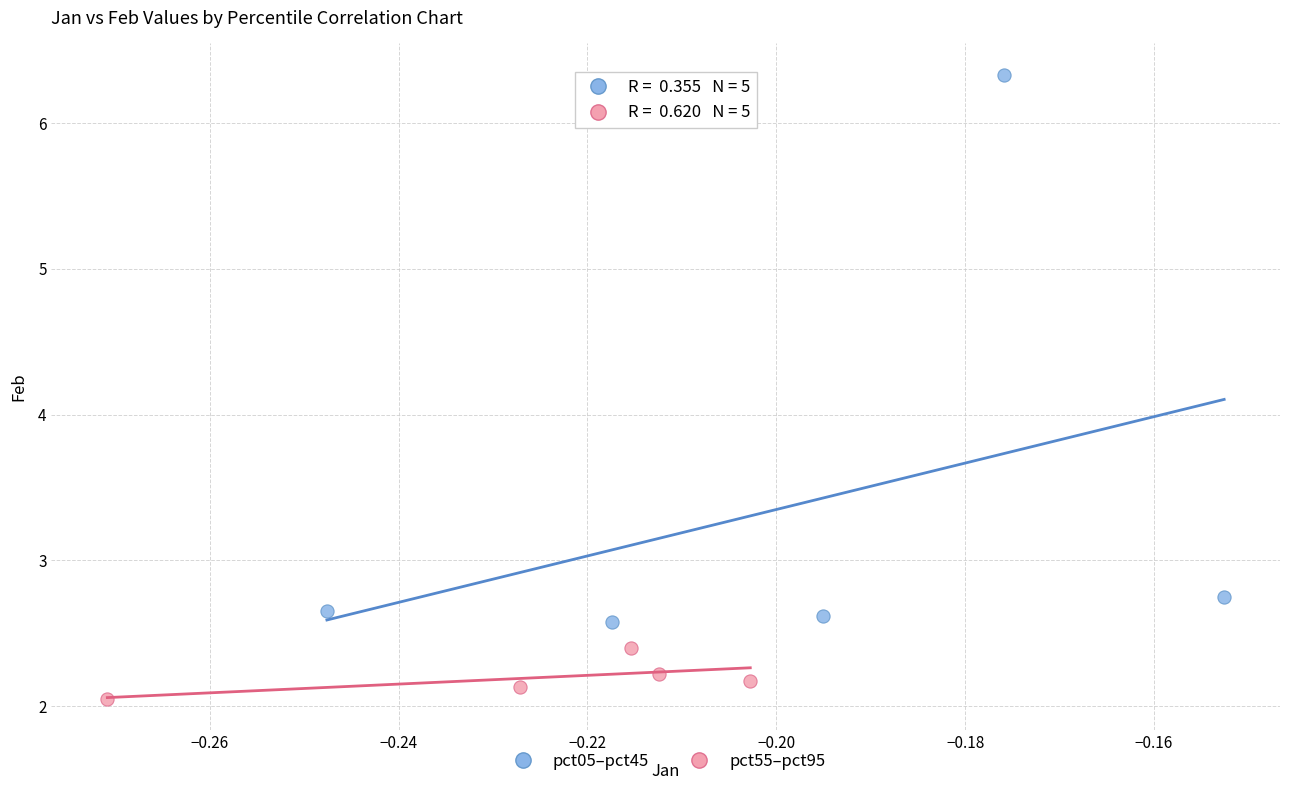

Which series contains the lowest Y value?

pct55–pct95